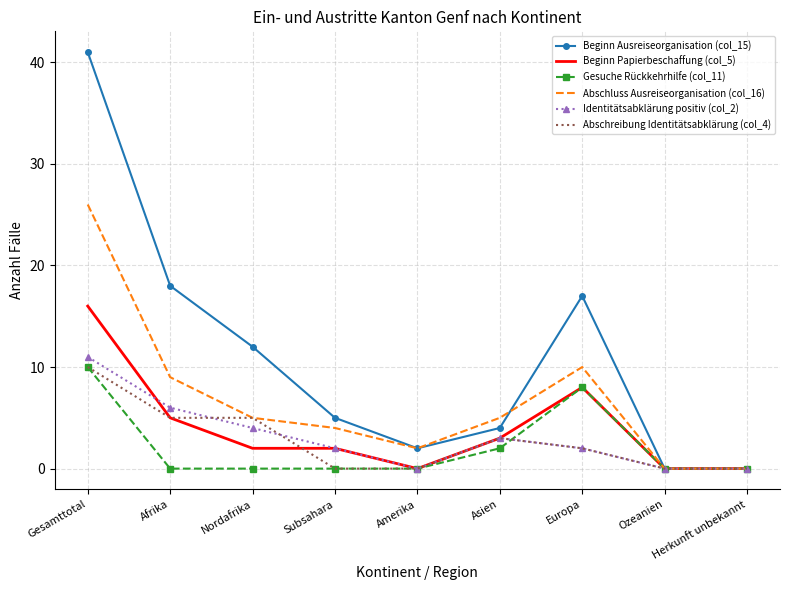

Is it true that Identitätsabklärung positiv (col_2) equals 7 at Herkunft unbekannt?

False